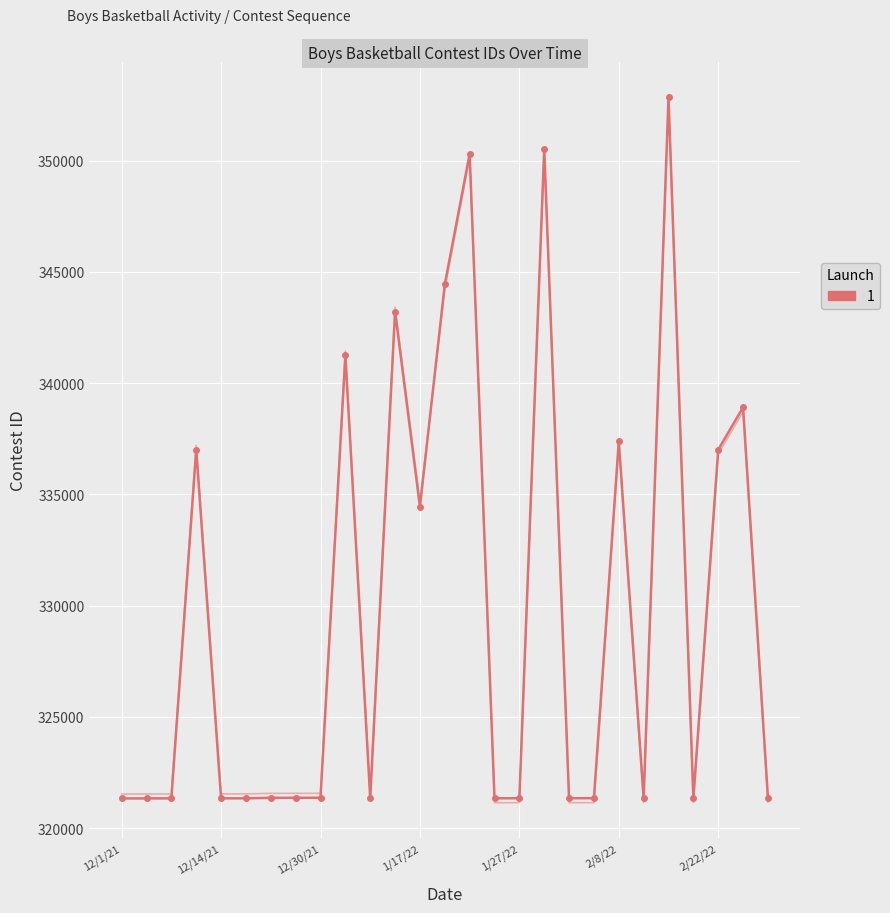

Where is the data nearest to the value 337091?

2/22/22